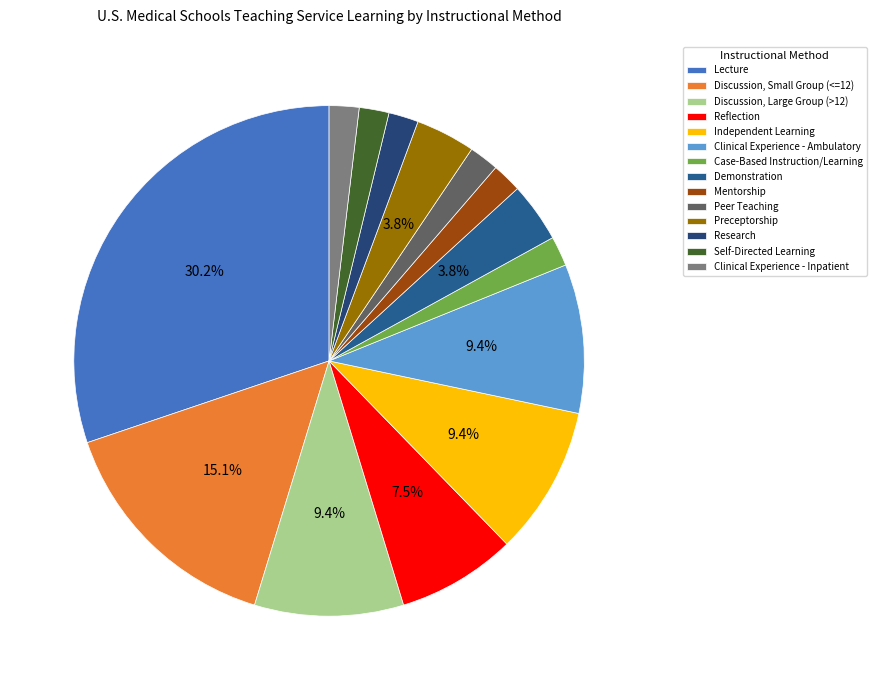

Approximately how many times larger is the value at Case-Based Instruction/Learning compared to Mentorship?

1.0